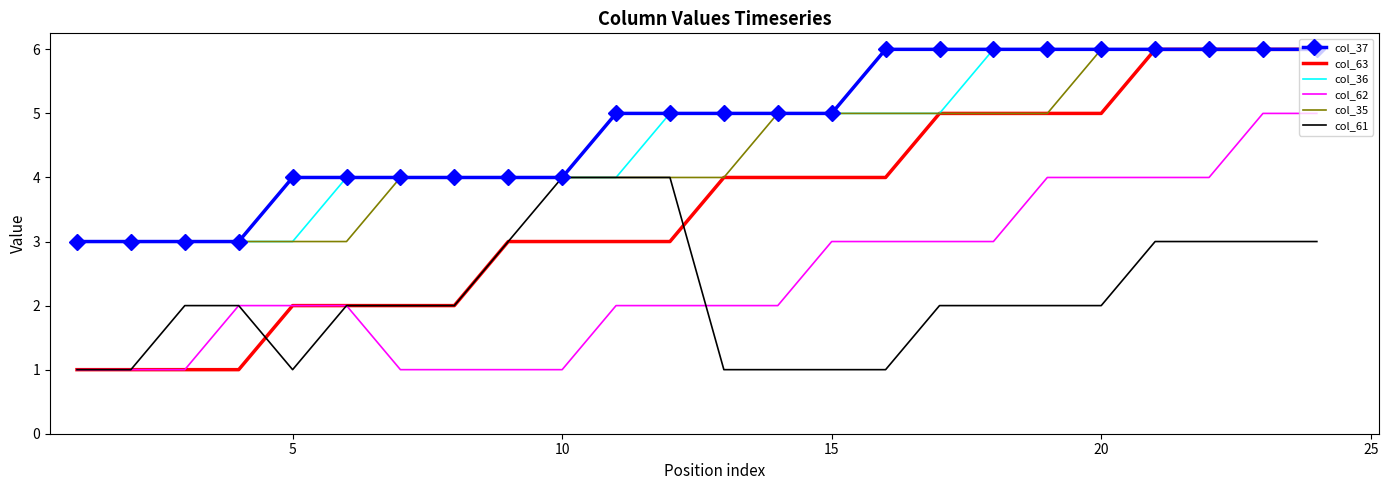

True or false: col_36 and col_62 cross at least once.

False